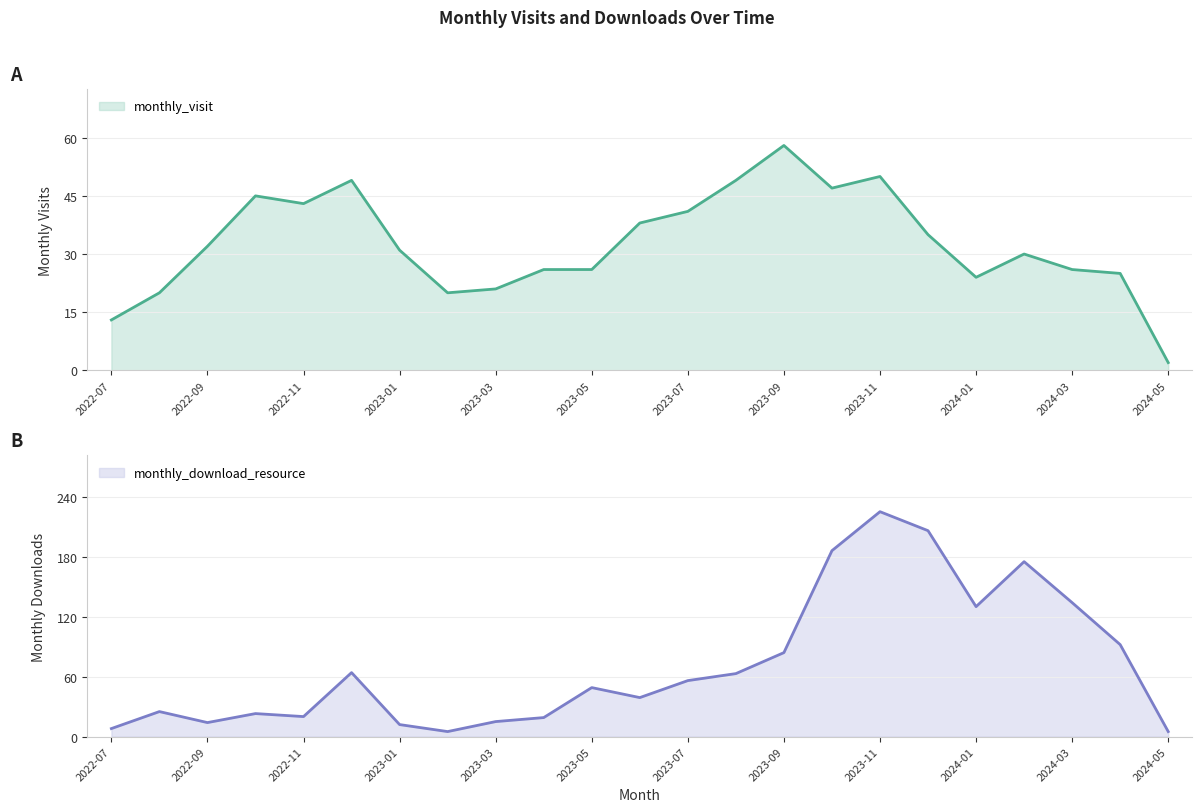

True or false: monthly_download_resource has more than 0 points higher than both neighbors.

True